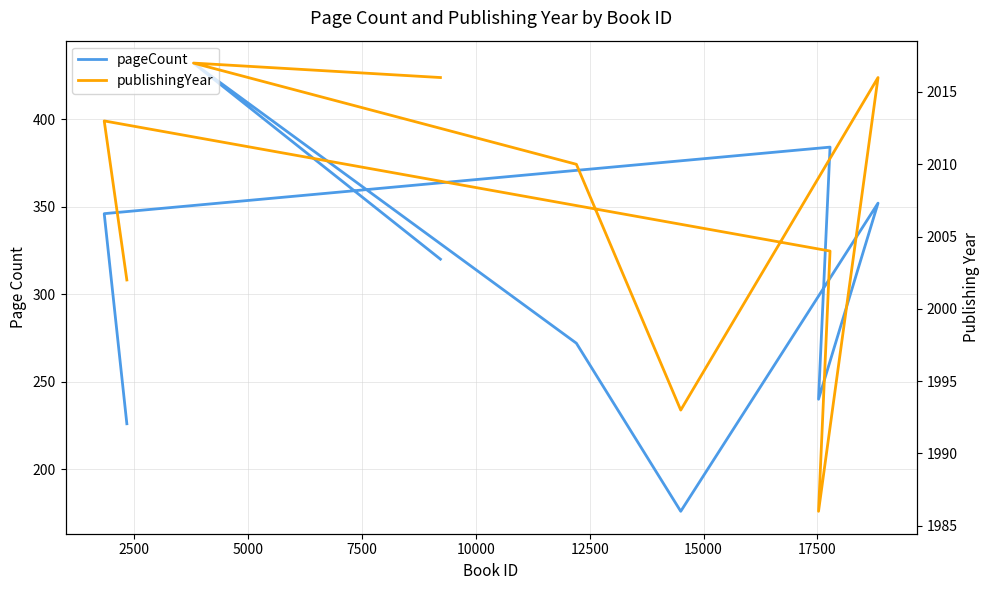

True or false: pageCount has more than 2 interior local peaks.

True